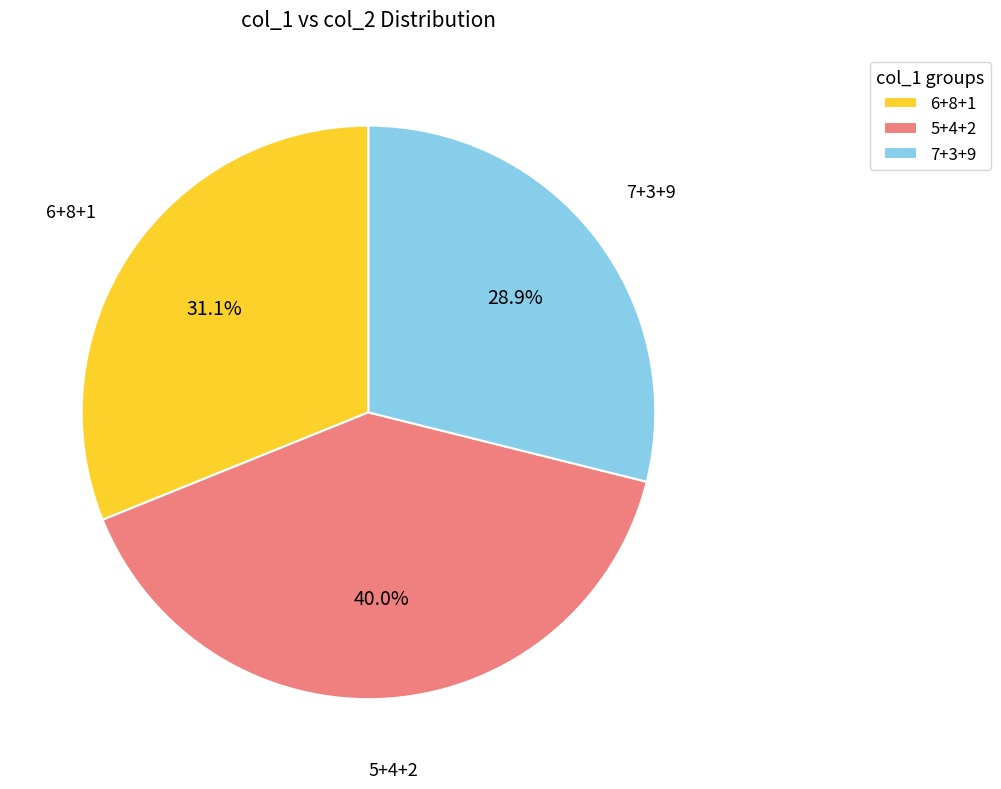

Is there any slice that represents more than half of the pie?

No